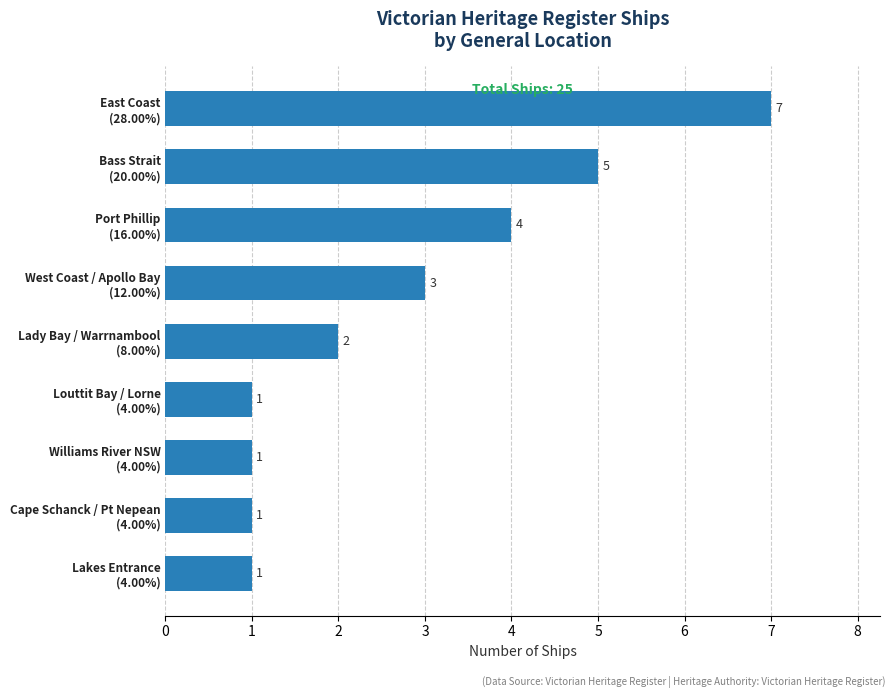

What is the sum of all values?

25